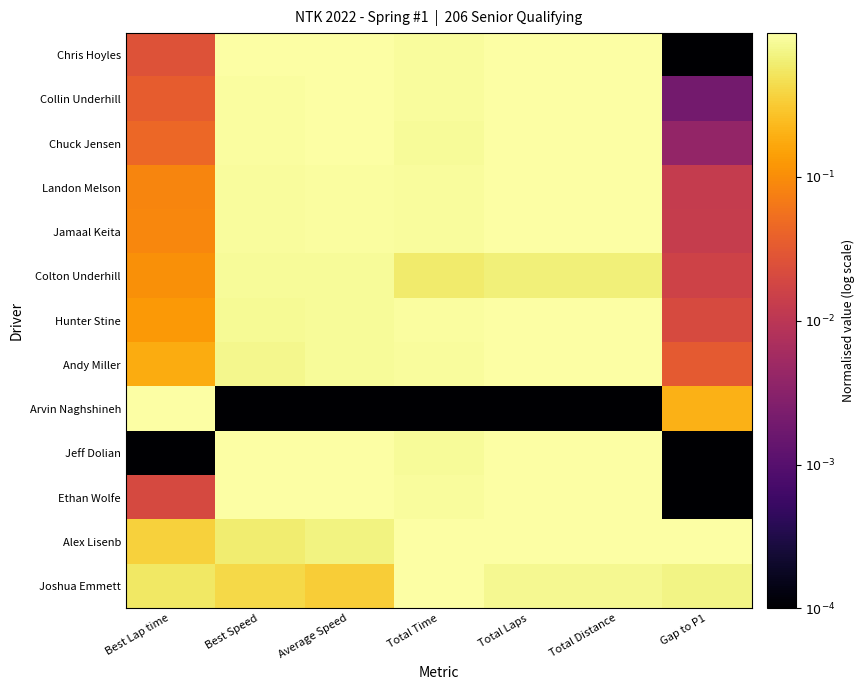

Which series changed the most between Best Lap time and Total Distance?

Arvin Naghshineh